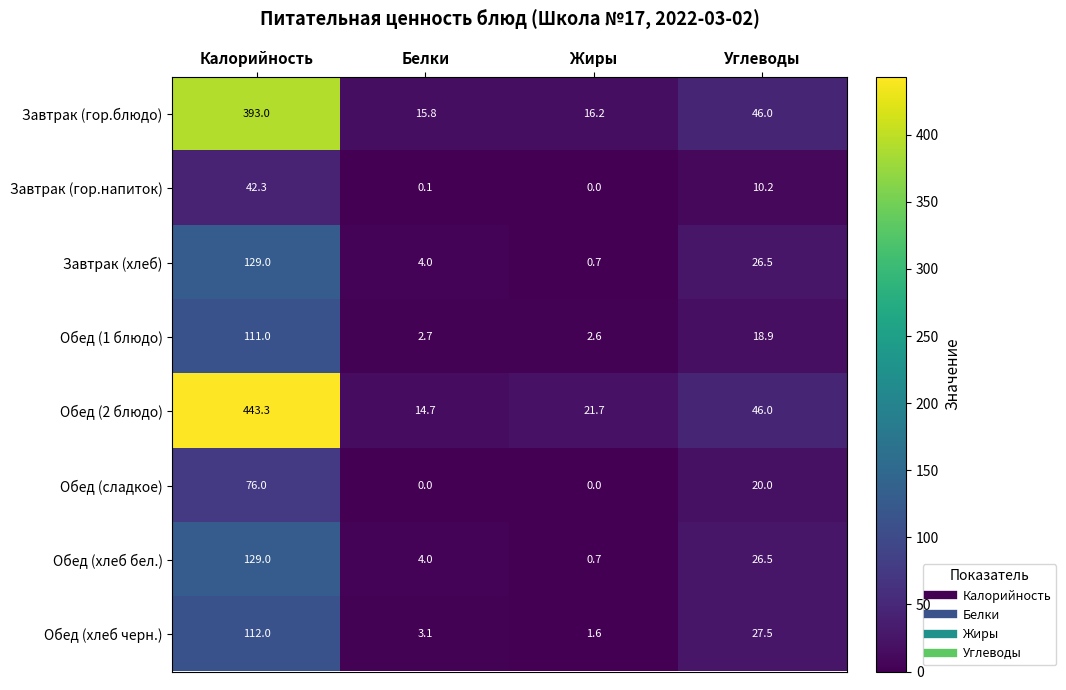

The value of Обед (2 блюдо) at Углеводы is 74.7. True or false?

False